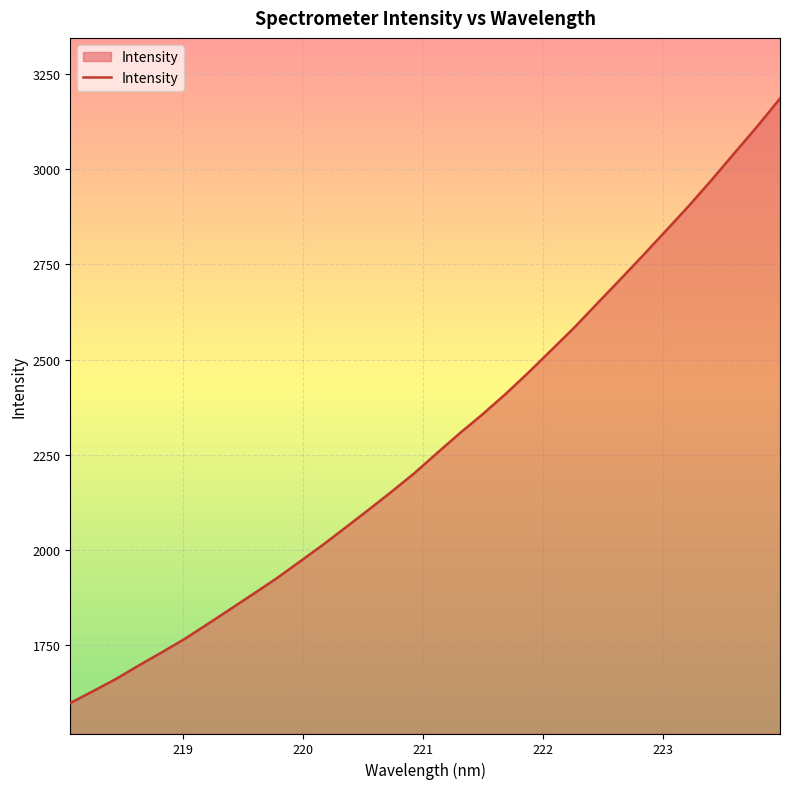

Reading left to right, transcribe all the data shown in this chart.

1598.5	1630.0	1661.9	1697.5	1731.8	1767.1	1806.1	1845.6	1885.4	1925.6	1968.9	2012.6	2058.4	2104.8	2152.0	2200.7	2254.0	2306.4	2356.5	2409.3	2465.8	2524.6	2583.6	2646.7	2709.3	2772.7	2837.3	2902.4	2970.8	3041.4	3111.6	3185.0